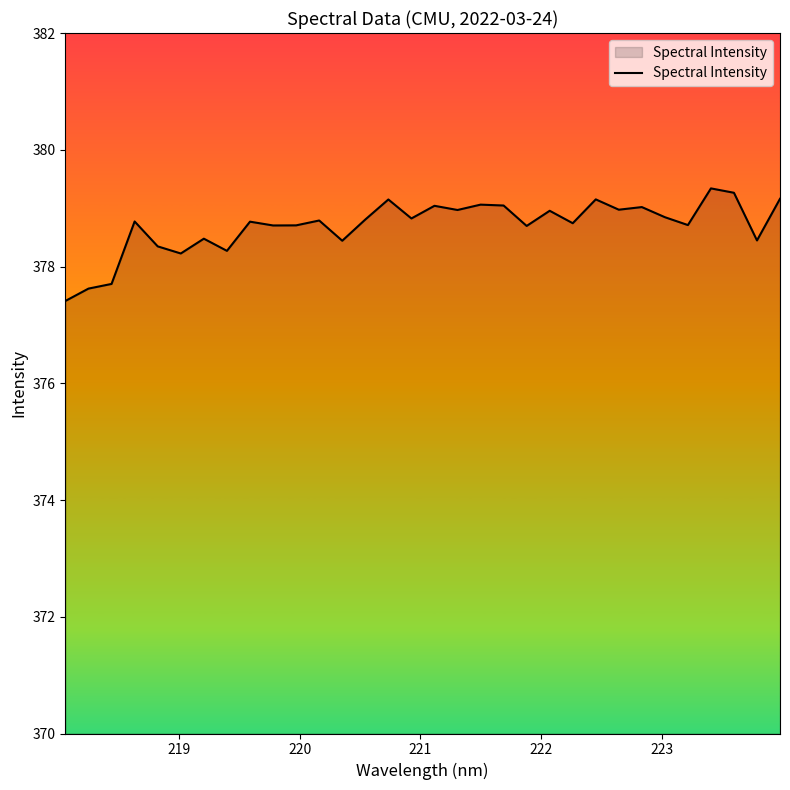

Does the chart have visible grid lines?

No